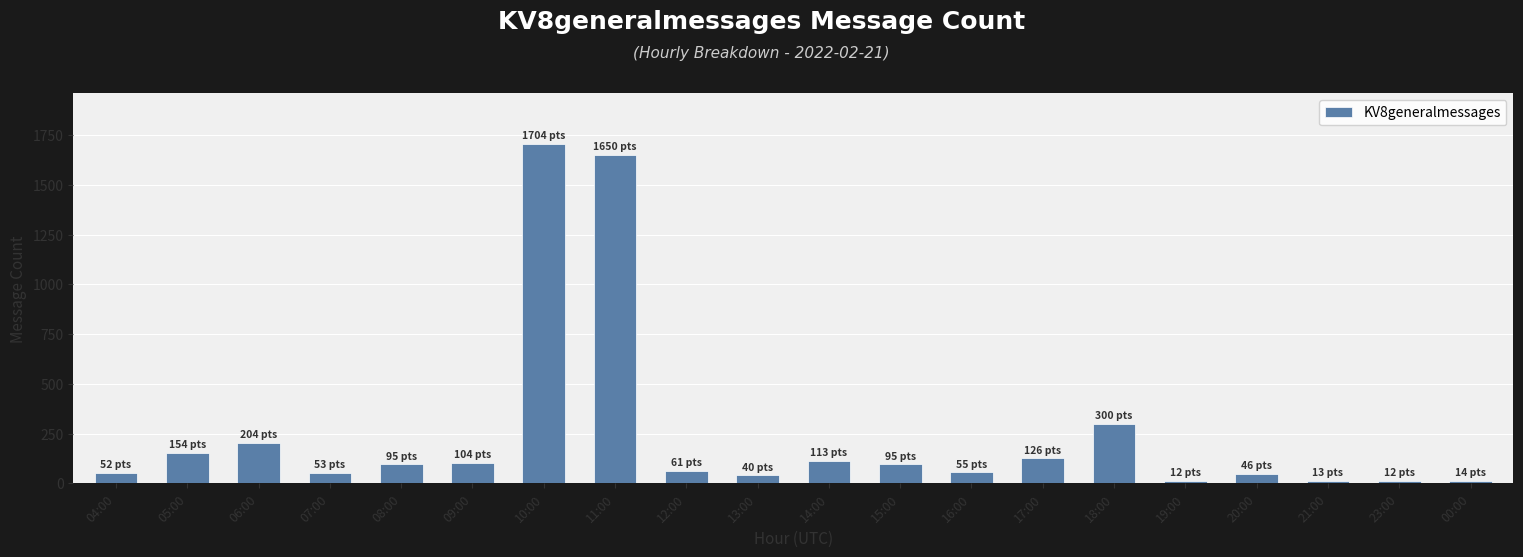

Which has a higher value, 00:00 or 05:00?

05:00